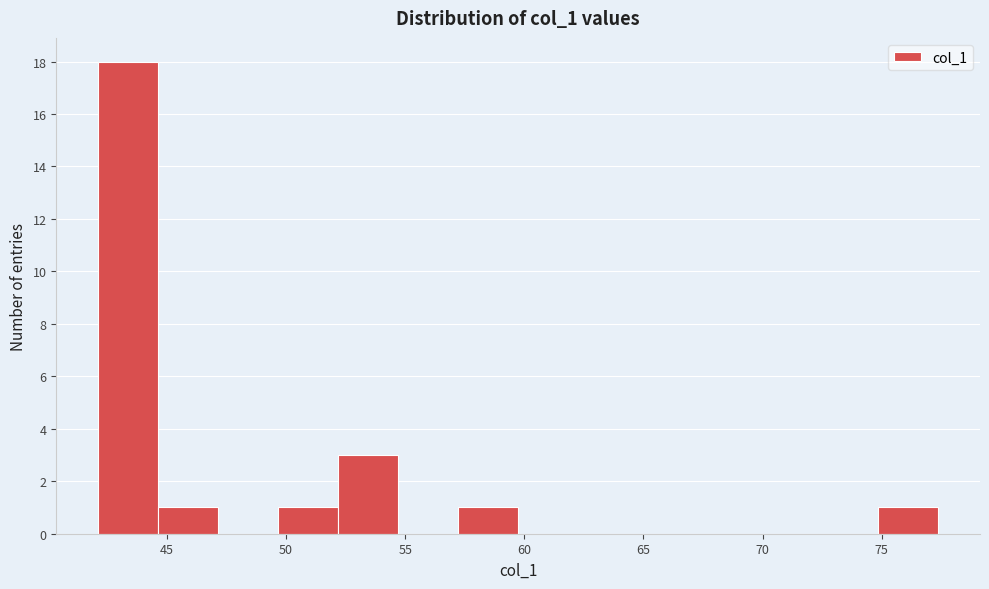

Reading left to right, transcribe this chart: for each bar, give the range it covers on the x-axis and its height. Neither the bar edges nor the heights are printed on the chart, so give them approximately, as read against the axes.

42.0 to 44.5: 18
44.5 to 47.0: 1
47.0 to 49.5: 0
49.5 to 52.0: 1
52.0 to 54.5: 3
54.5 to 57.0: 0
57.0 to 59.5: 1
59.5 to 62.5: 0
62.5 to 65.0: 0
65.0 to 67.5: 0
67.5 to 70.0: 0
70.0 to 72.5: 0
72.5 to 75.0: 0
75.0 to 77.5: 1